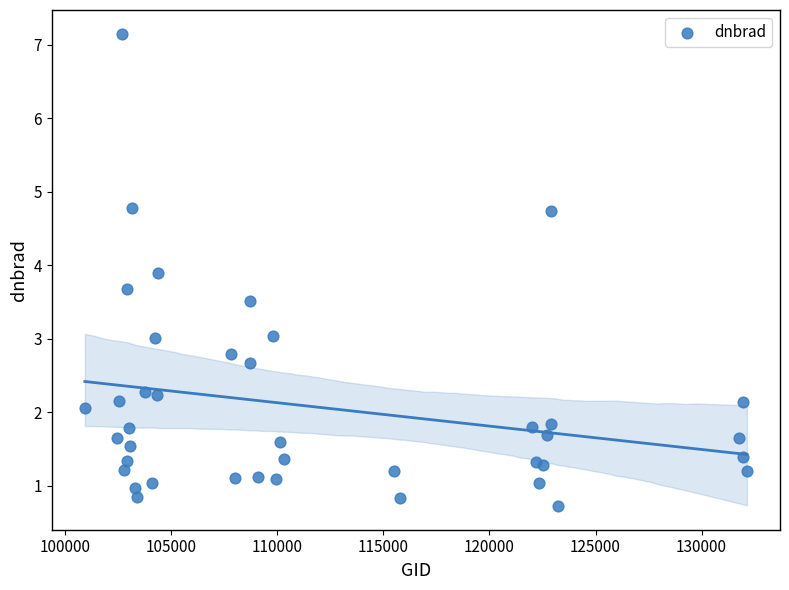

What is the range of X values (max minus min)?

31206.0